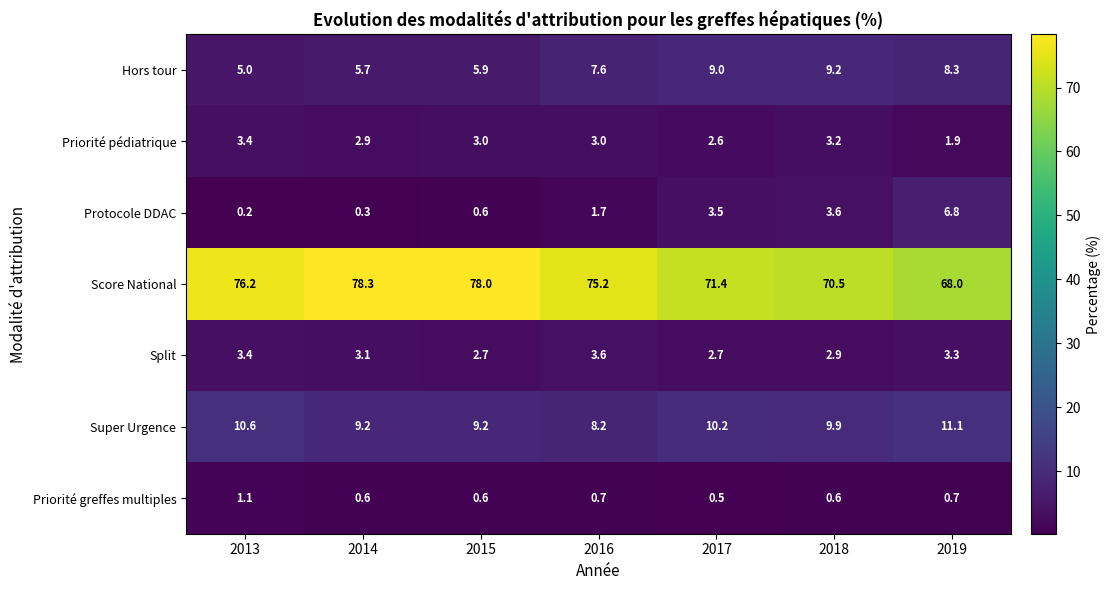

What is the total value across all series at 2016?

100.0